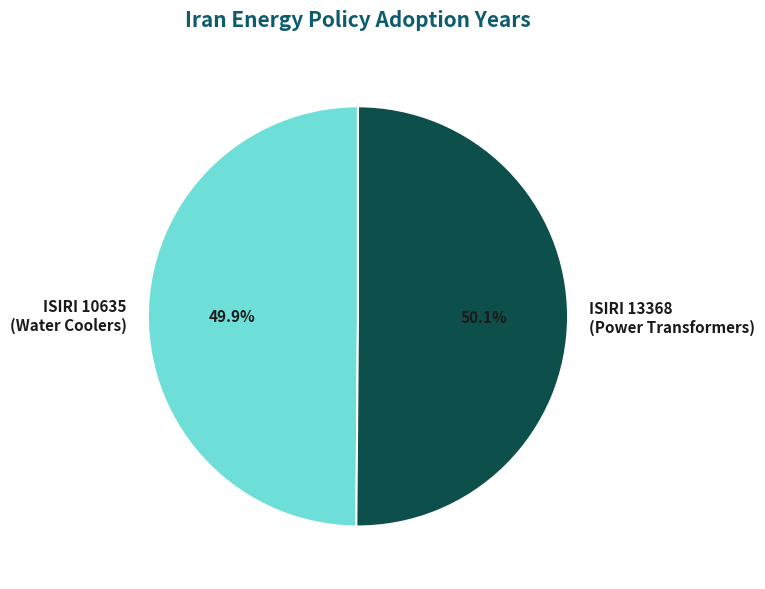

Combined, do ISIRI 10635 (Water Coolers) and ISIRI 13368 (Power Transformers) account for over 50%?

Yes